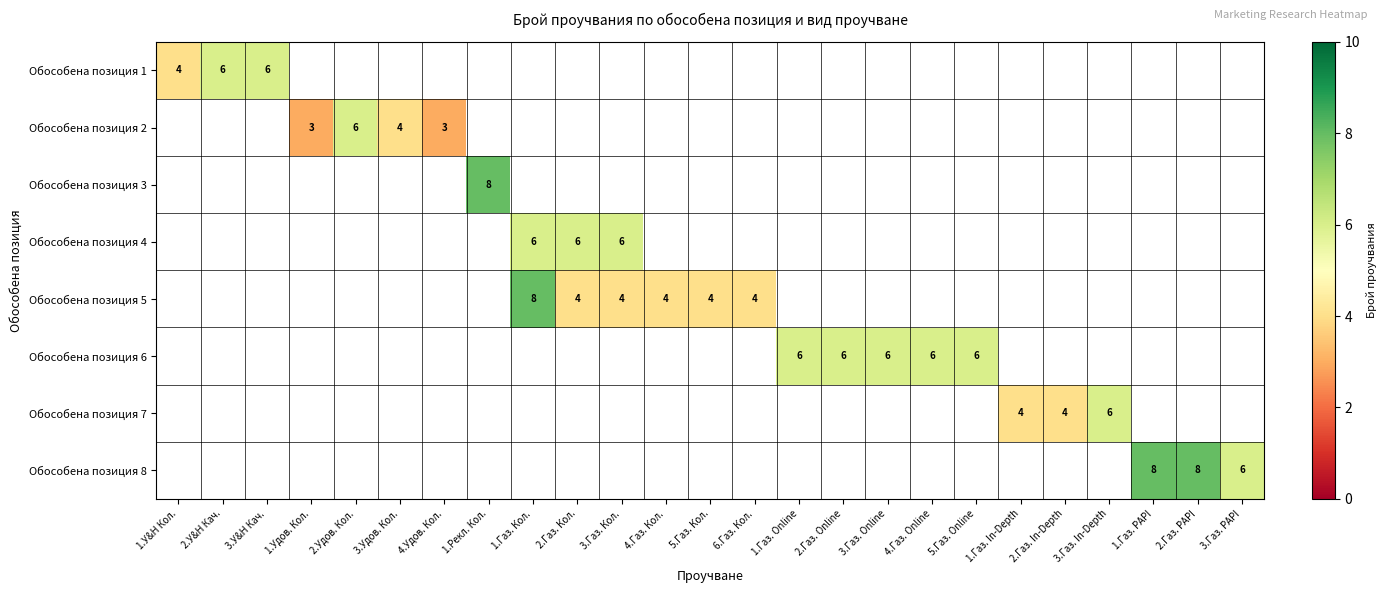

True or false: Обособена позиция 5 has a value of 4 at 1.Газ. Кол..

False